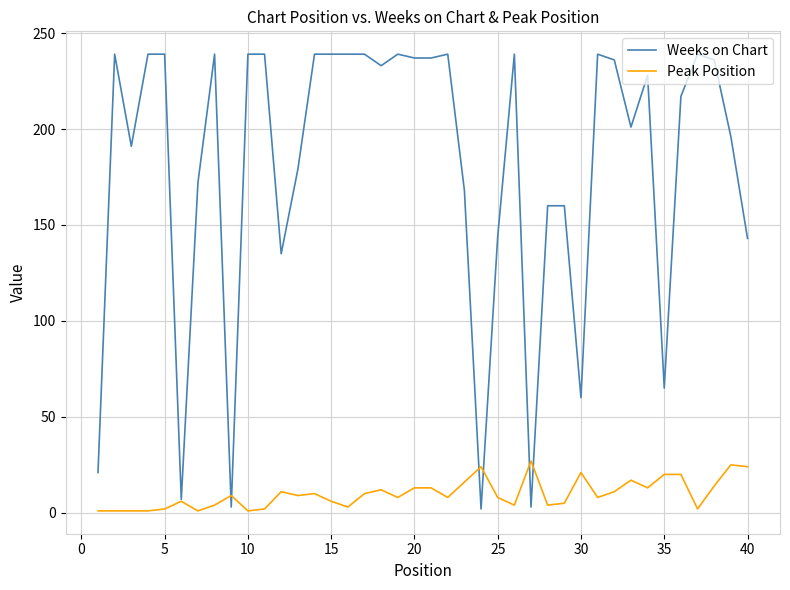

What is the maximum value for Peak Position?

27